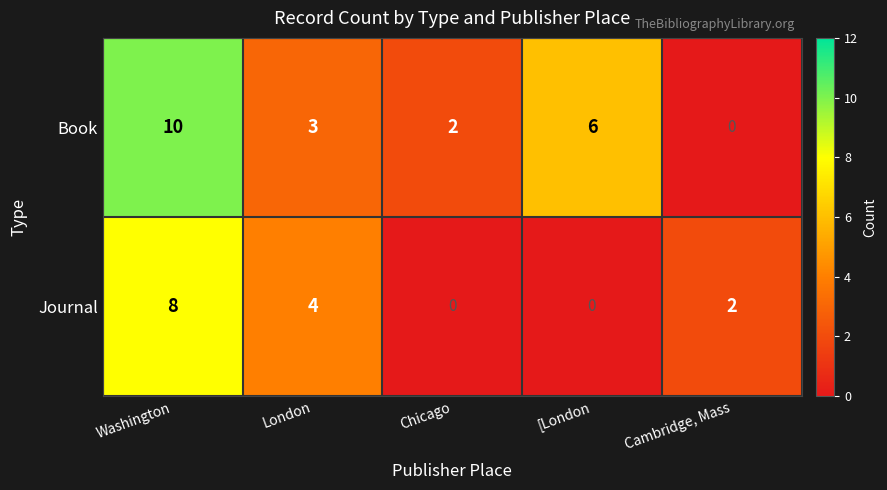

What is the spread (max minus min) of values at Cambridge, Mass?

2